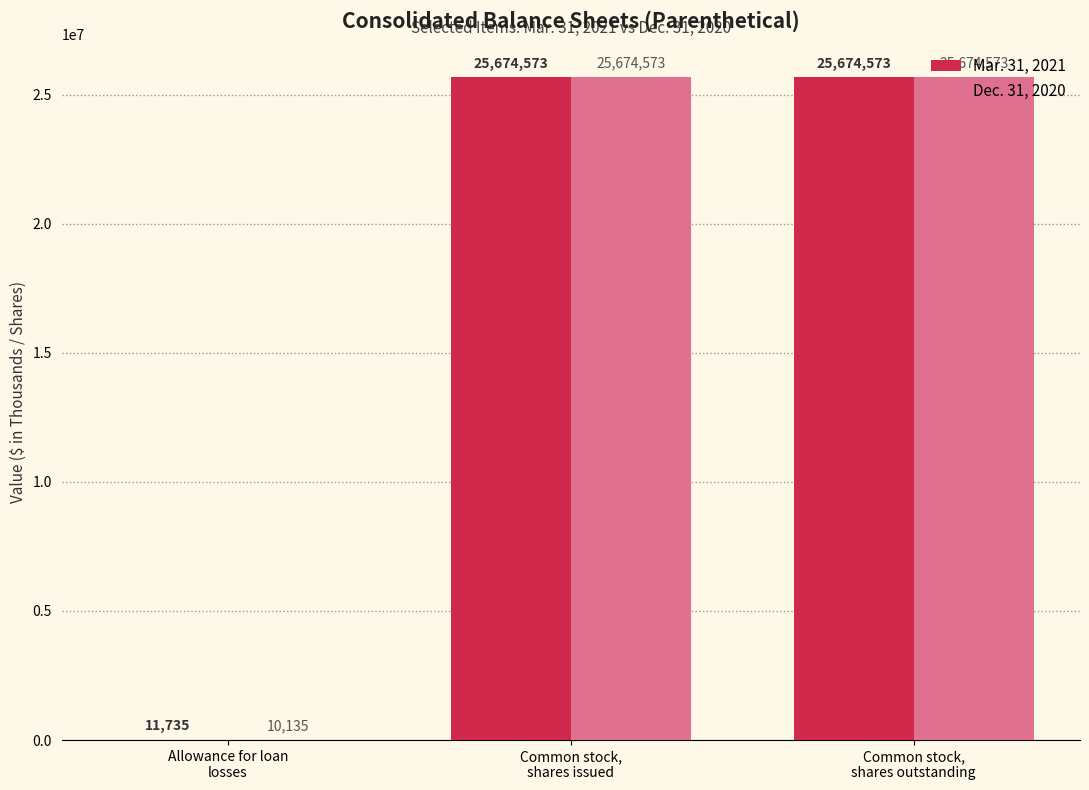

Which series has the largest total across all categories?

Mar. 31, 2021